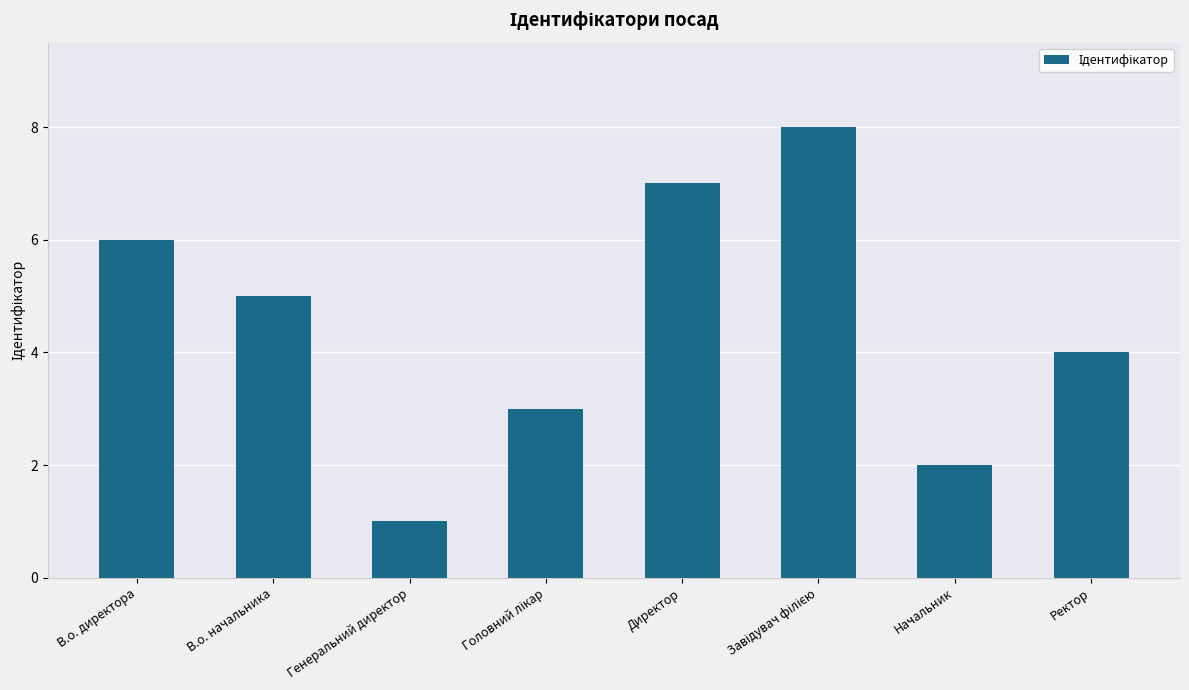

How many bars are there in total?

8